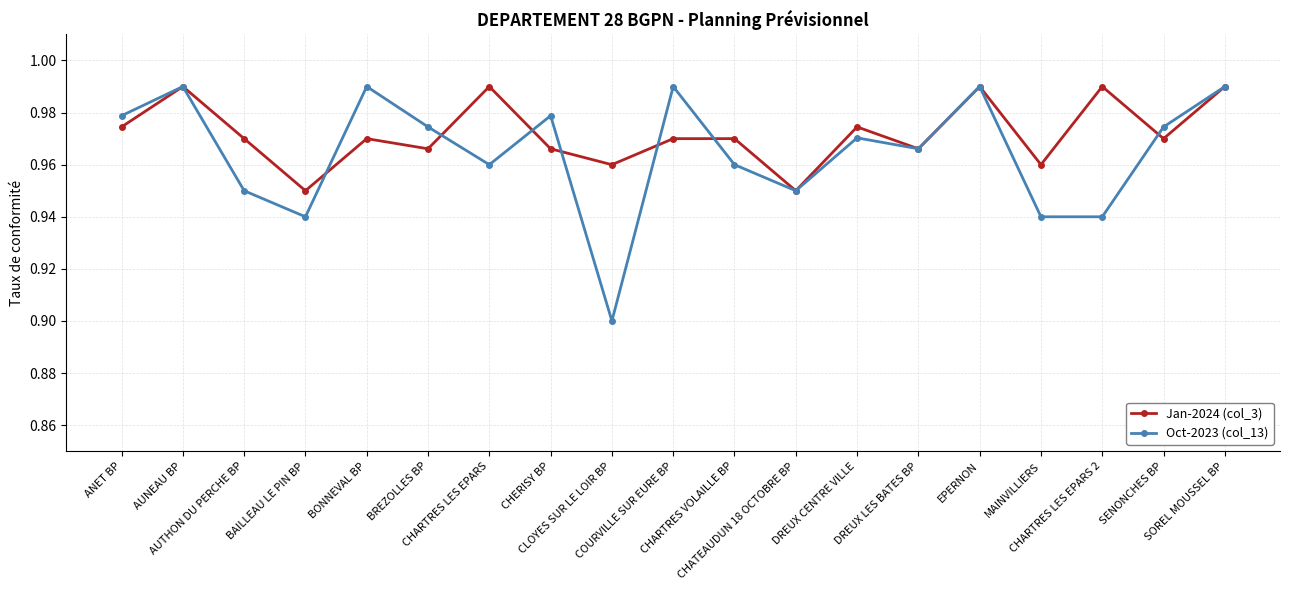

List the series in order of their overall mean, highest first.

Jan-2024 (col_3), Oct-2023 (col_13)